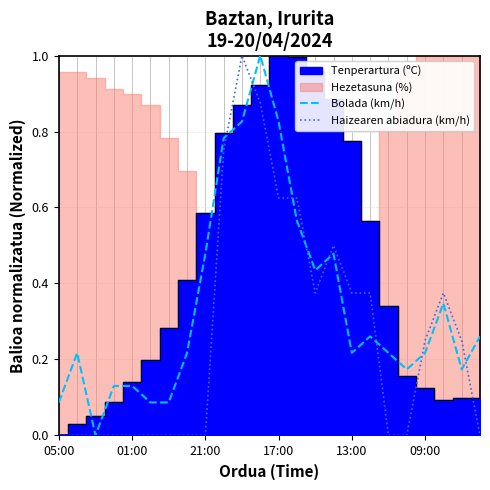

What is the label of the 11th point from the right?

13